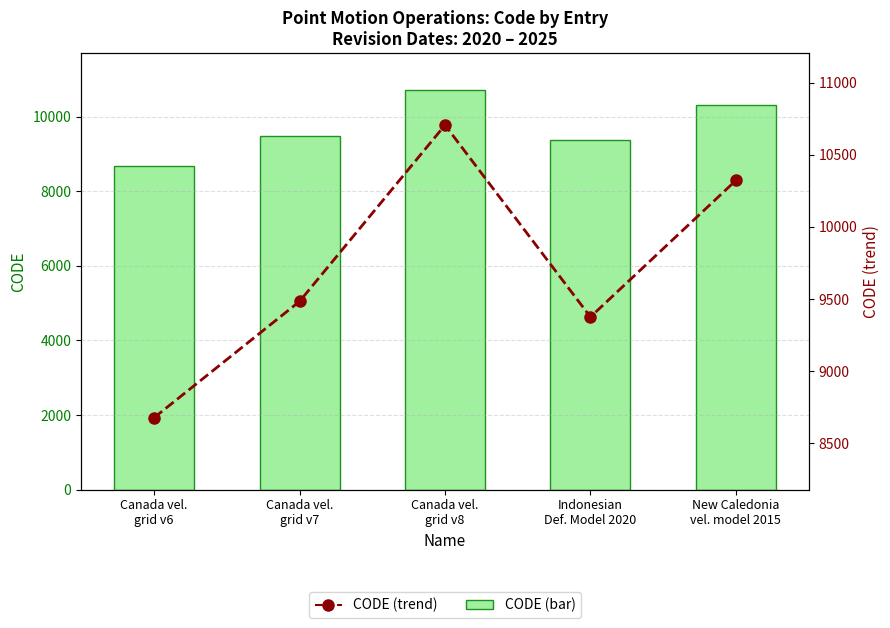

Rank the series by their maximum value, from lowest to highest.

CODE, CODE (trend)